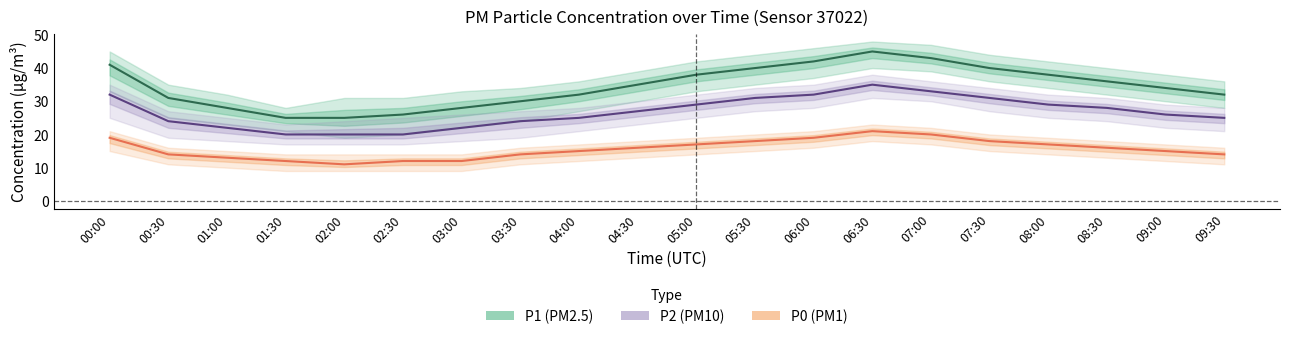

Reading right to left, extract all data points from this chart.

P1: 09:30=32	09:00=34	08:30=36	08:00=38	07:30=40	07:00=43	06:30=45	06:00=42	05:30=40	05:00=38	04:30=35	04:00=32	03:30=30	03:00=28	02:30=26	02:00=25	01:30=25	01:00=28	00:30=31	00:00=41
P2: 09:30=25	09:00=26	08:30=28	08:00=29	07:30=31	07:00=33	06:30=35	06:00=32	05:30=31	05:00=29	04:30=27	04:00=25	03:30=24	03:00=22	02:30=20	02:00=20	01:30=20	01:00=22	00:30=24	00:00=32
P0: 09:30=14	09:00=15	08:30=16	08:00=17	07:30=18	07:00=20	06:30=21	06:00=19	05:30=18	05:00=17	04:30=16	04:00=15	03:30=14	03:00=12	02:30=12	02:00=11	01:30=12	01:00=13	00:30=14	00:00=19